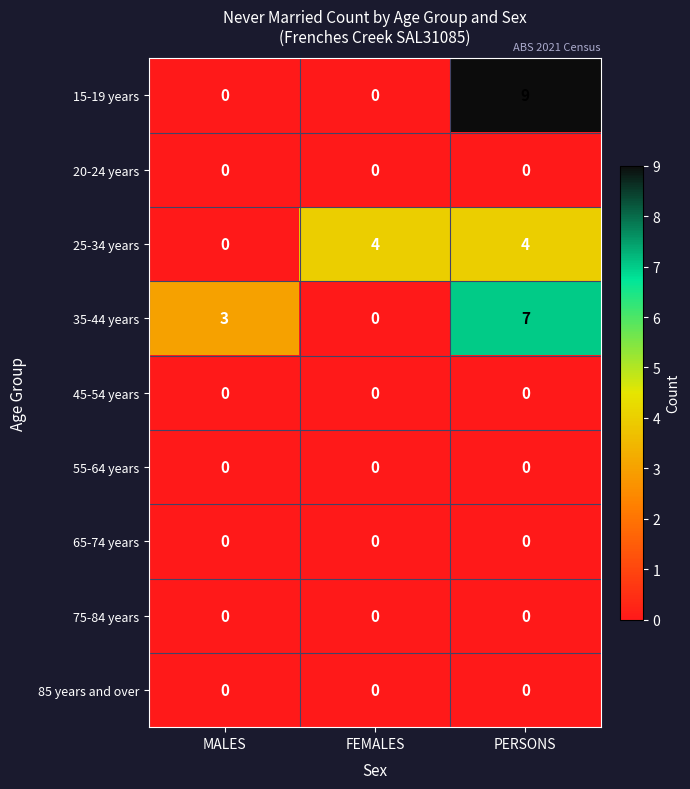

At which label does 35-44 years reach its peak?

PERSONS